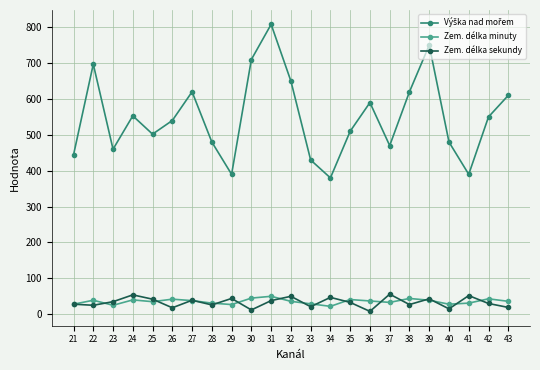

Is it true that Zem. délka minuty equals 45 at 30?

True